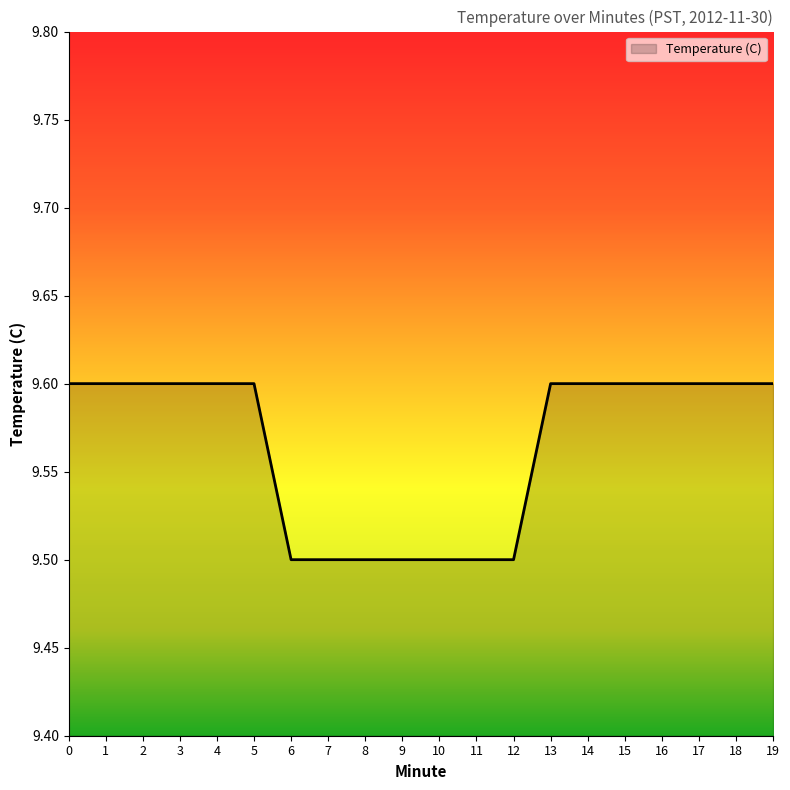

True or false: the data shows 2.7 at 3.

False